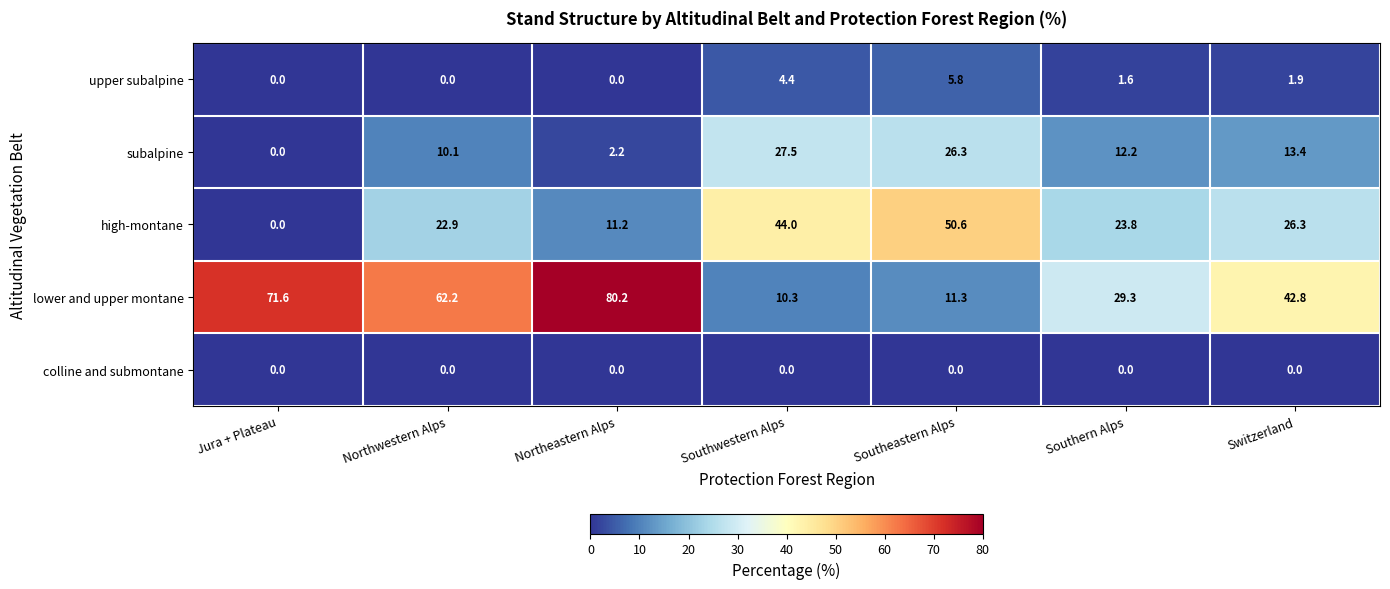

The subalpine series shows 0.0 at Jura + Plateau. True or false?

True